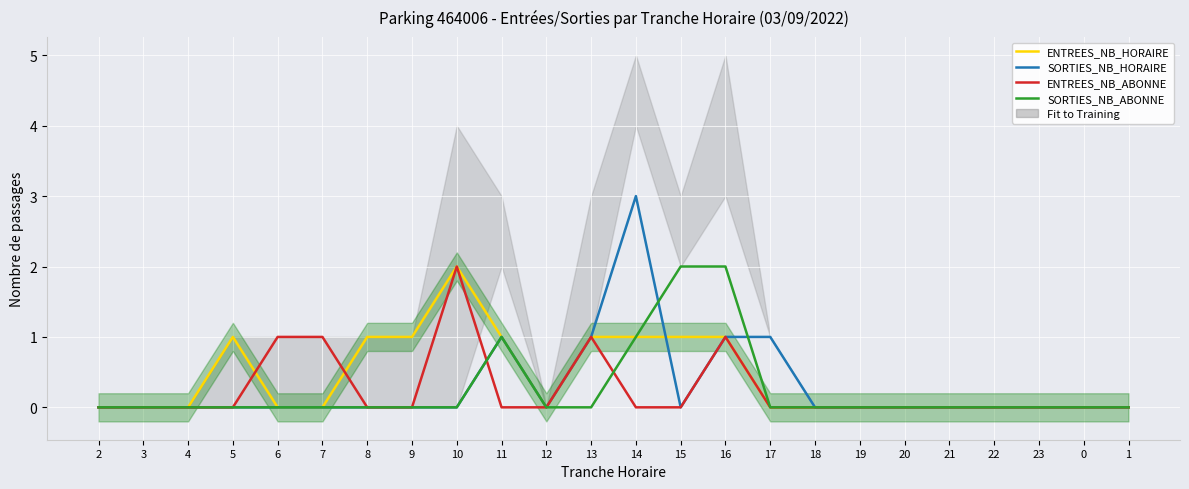

What is the label of the 12th point from the right?

14